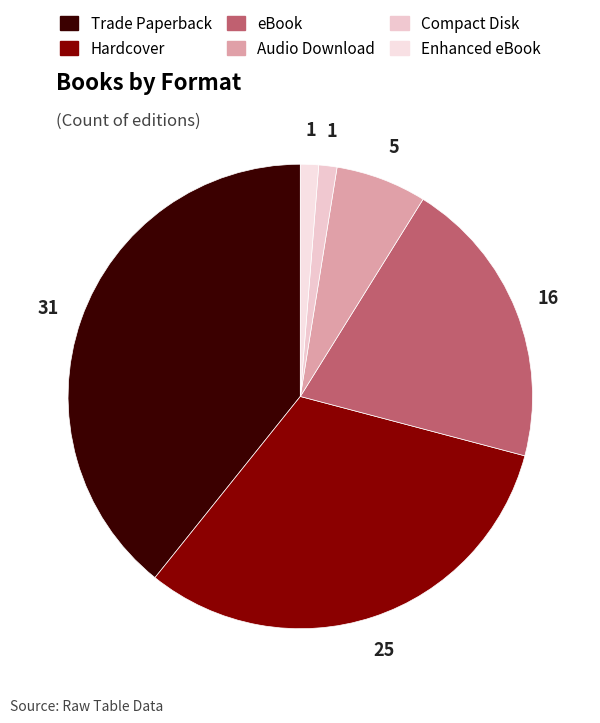

To the nearest percent, what portion does Compact Disk represent?

1%